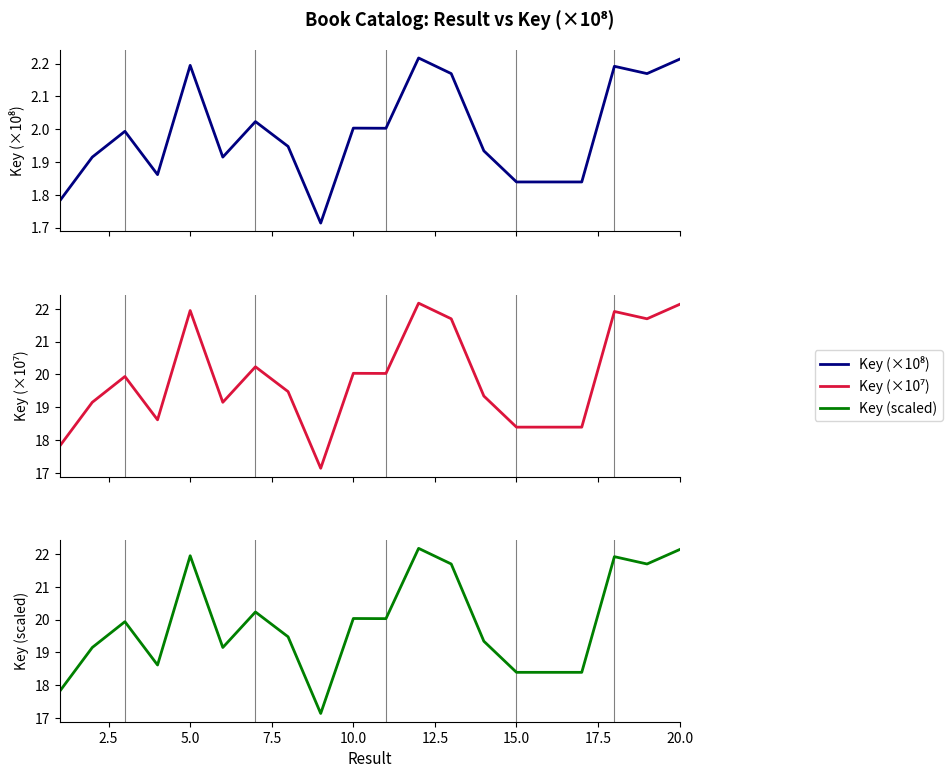

Count the number of data series in this chart.

3